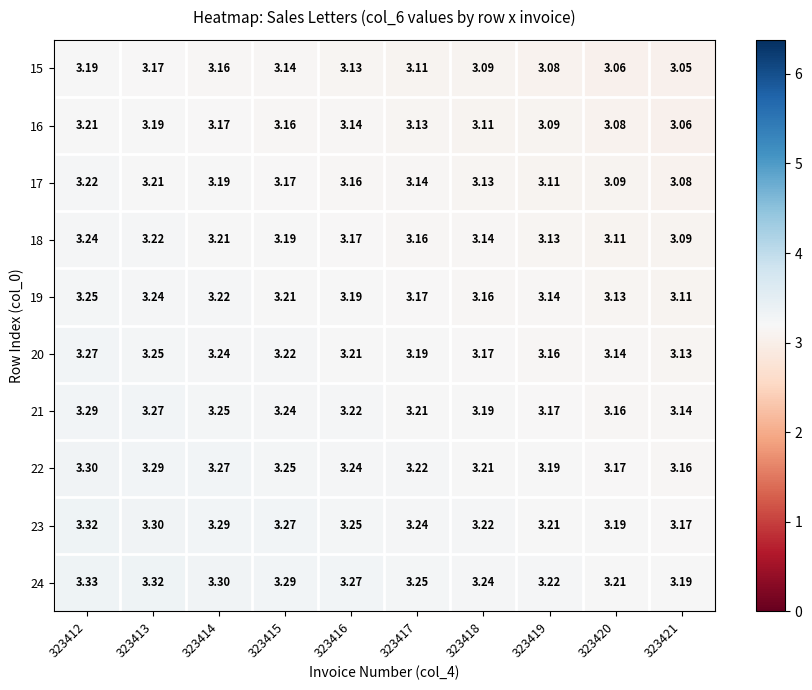

How many series are shown in this chart?

10